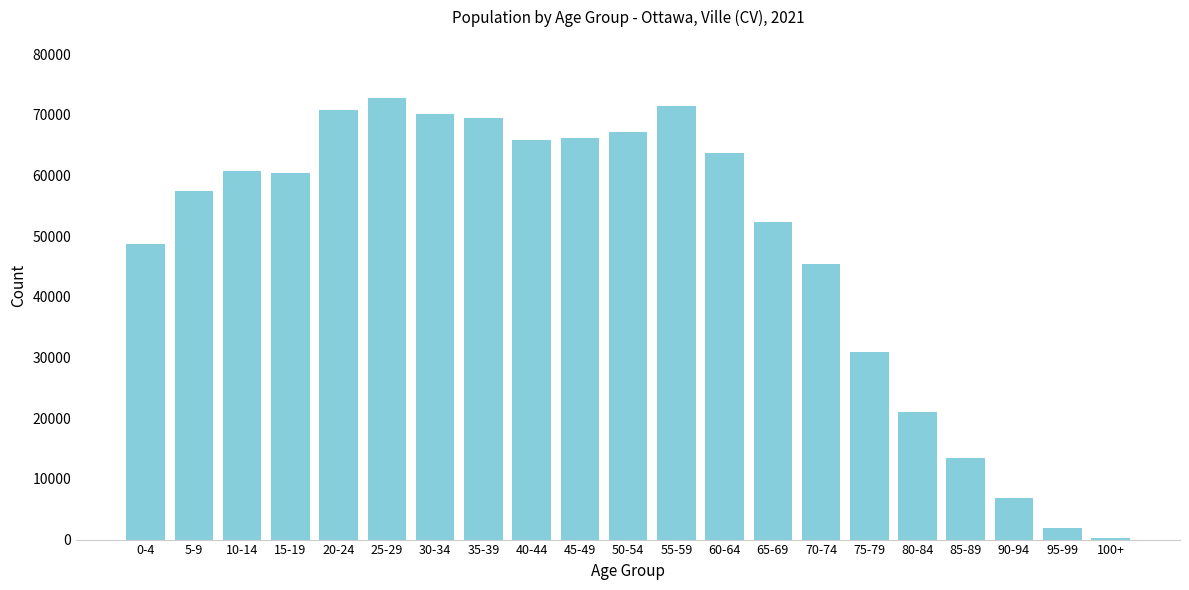

What is the label of the 9th bar from the right?

60-64